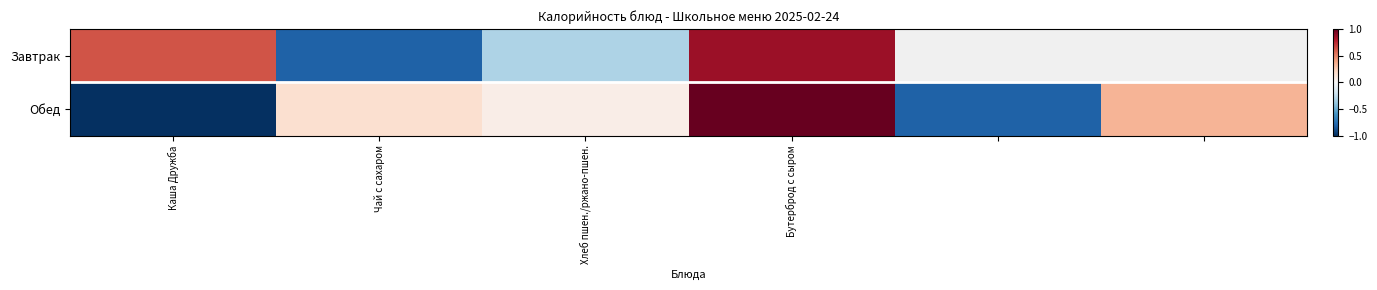

What is the difference between the Завтрак values at Чай с сахаром and Бутерброд с сыром?

1.7